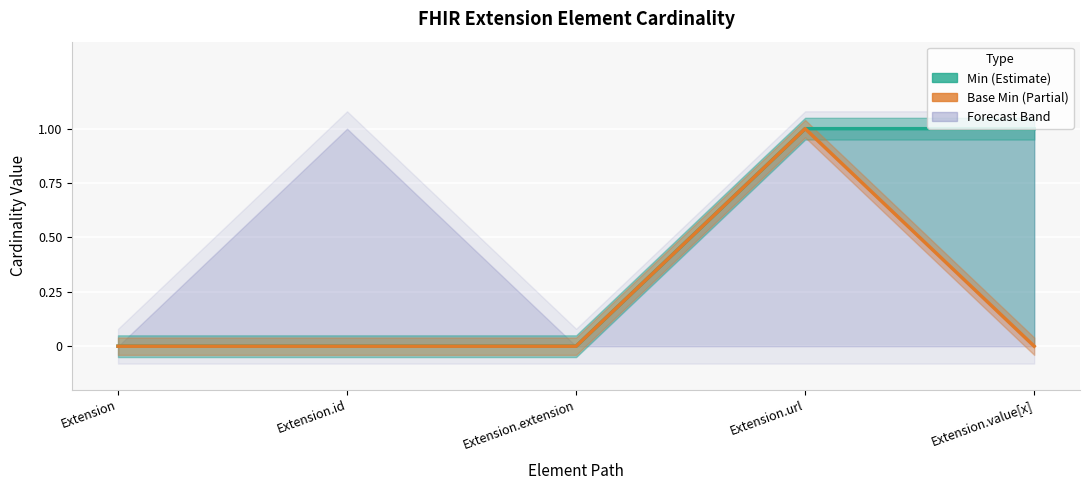

Reading left to right, what are all the values shown in this chart?

Min: 0	0	0	1	1
Base Min: 0	0	0	1	0